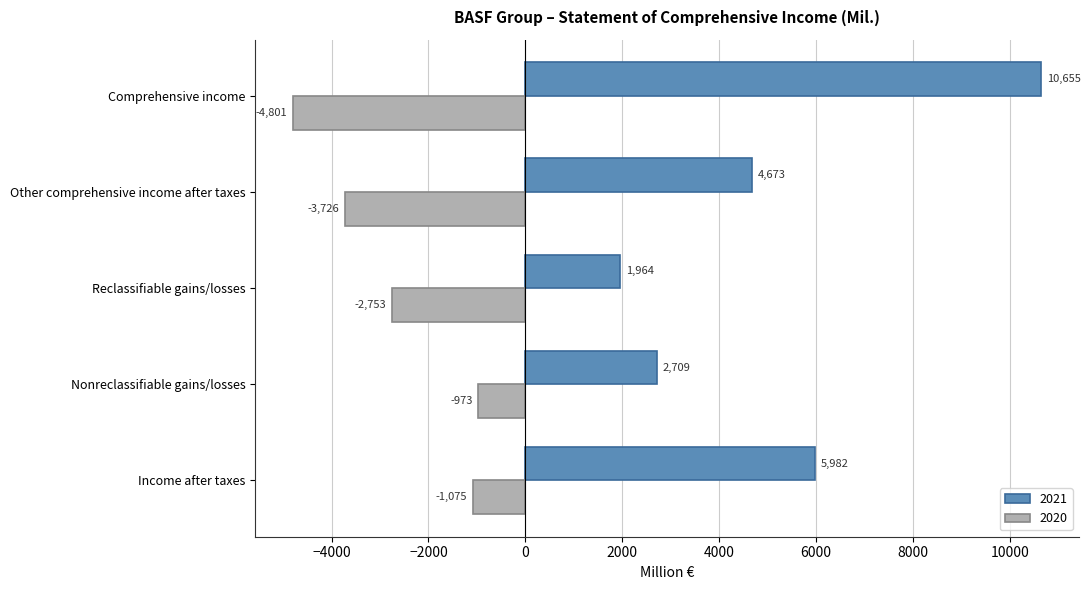

What is the approximate value of 2020 at Nonreclassifiable gains/losses, to the nearest 50?

-950